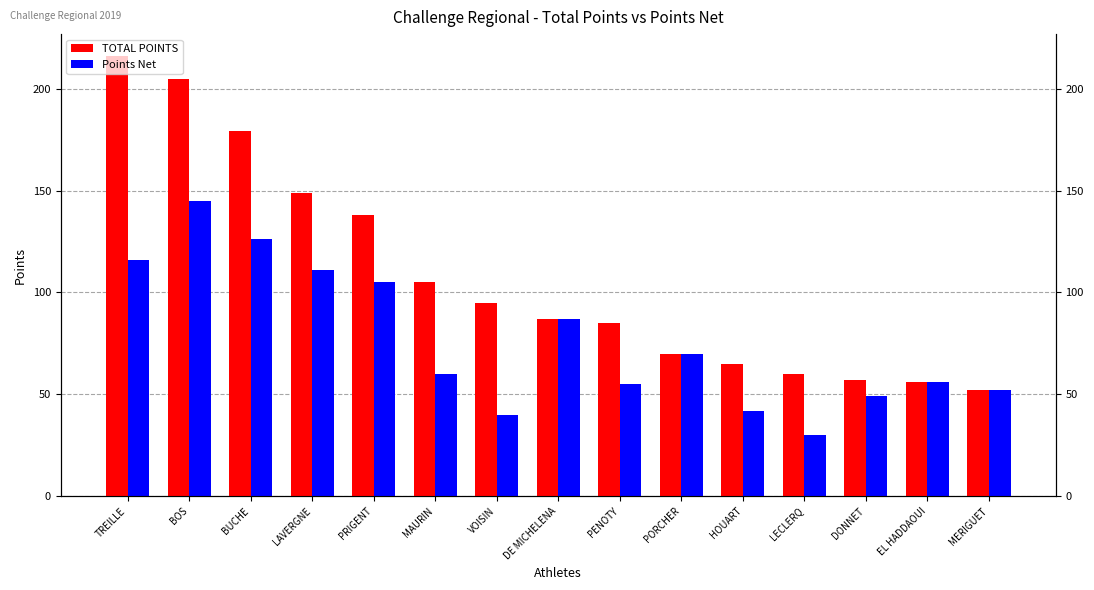

List the labels in order of TOTAL POINTS value, largest first.

TREILLE, BOS, BUCHE, LAVERGNE, PRIGENT, MAURIN, VOISIN, DE MICHELENA, PENOTY, PORCHER, HOUART, LECLERQ, DONNET, EL HADDAOUI, MERIGUET